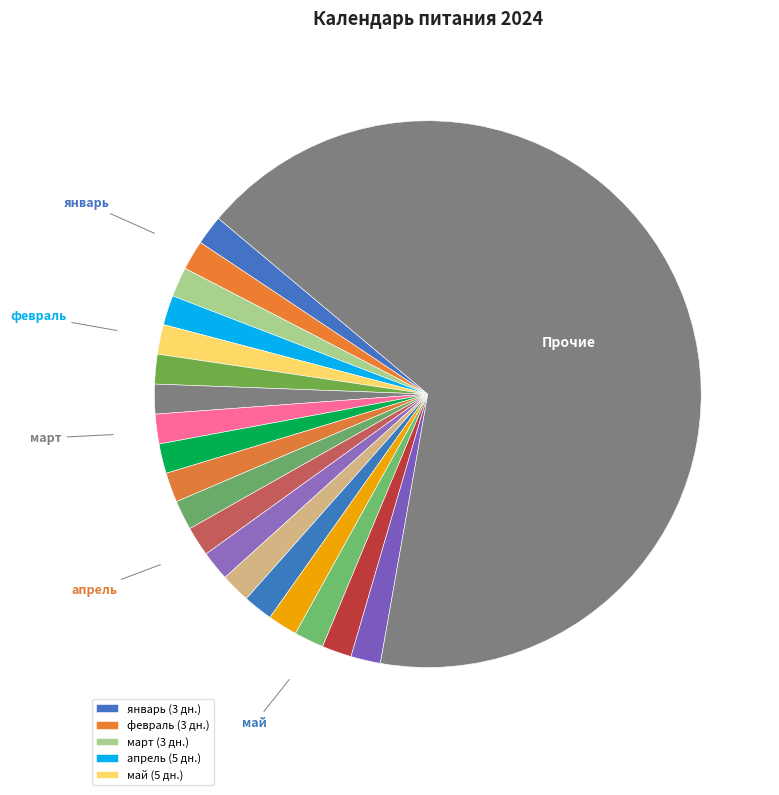

How many segments does this pie chart have?

20